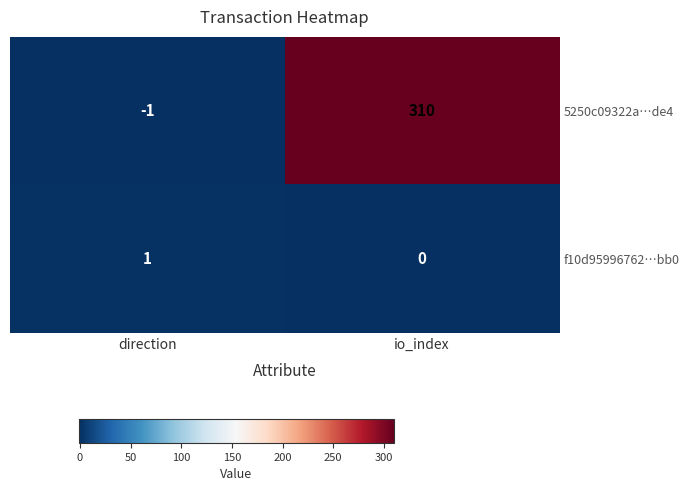

Reading left to right, what are all the values shown in this chart?

5250c09322a…de4: -1	310
f10d95996762…bb0: 1	0